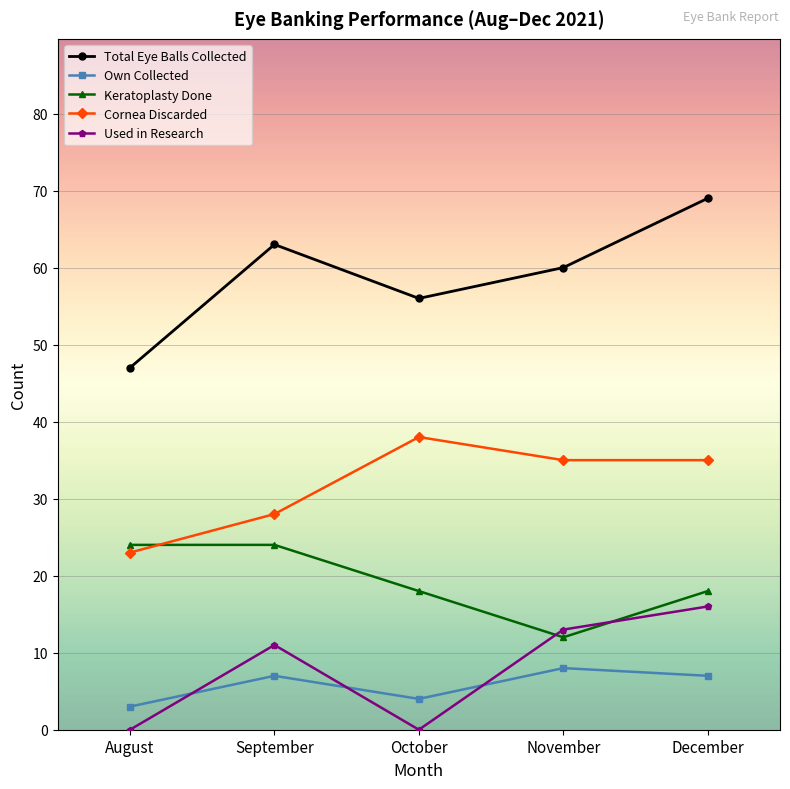

Reading right to left, list all the values displayed in this chart.

Total Eye Balls Collected: 69	60	56	63	47
Own Collected: 7	8	4	7	3
Keratoplasty Done: 18	12	18	24	24
Cornea Discarded: 35	35	38	28	23
Used in Research: 16	13	0	11	0